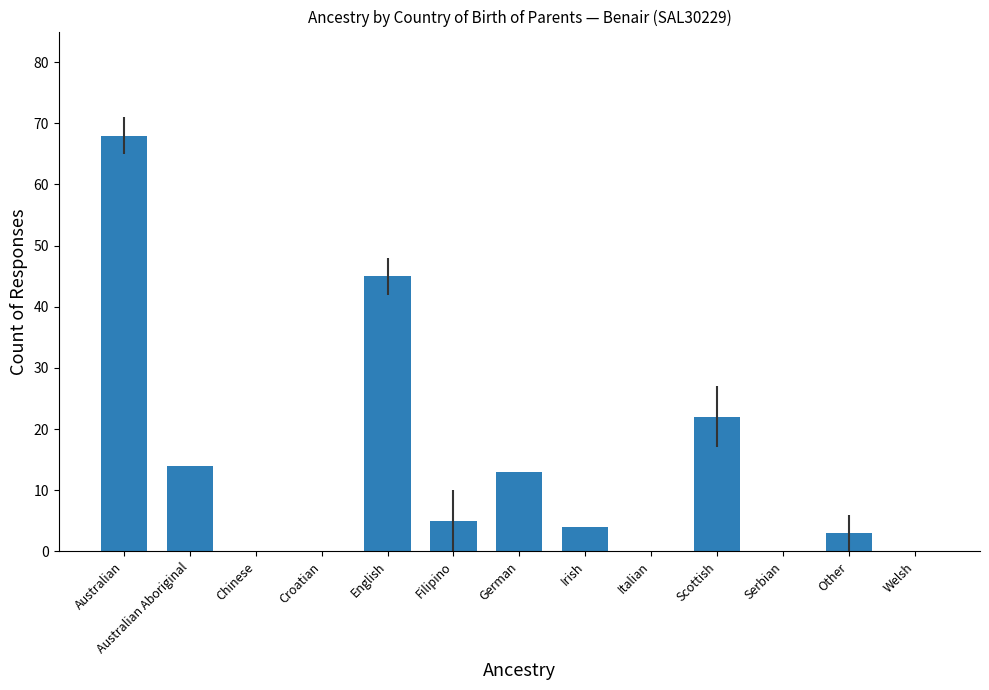

Does the chart contain stacked bars?

No